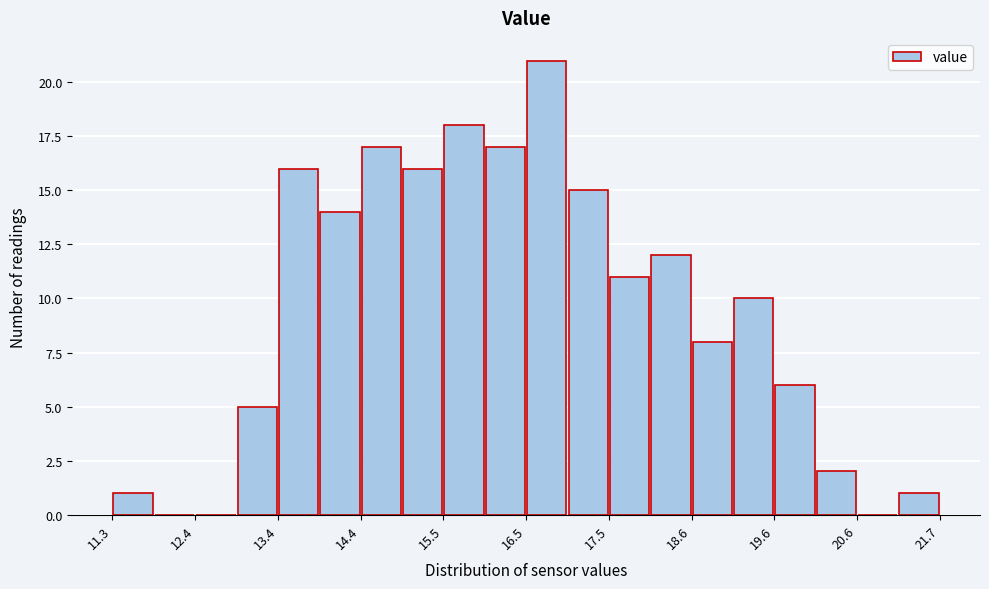

Around what value on the x-axis is the tallest bar? Give the approximate position of its centre, as read against the axis.

16.8